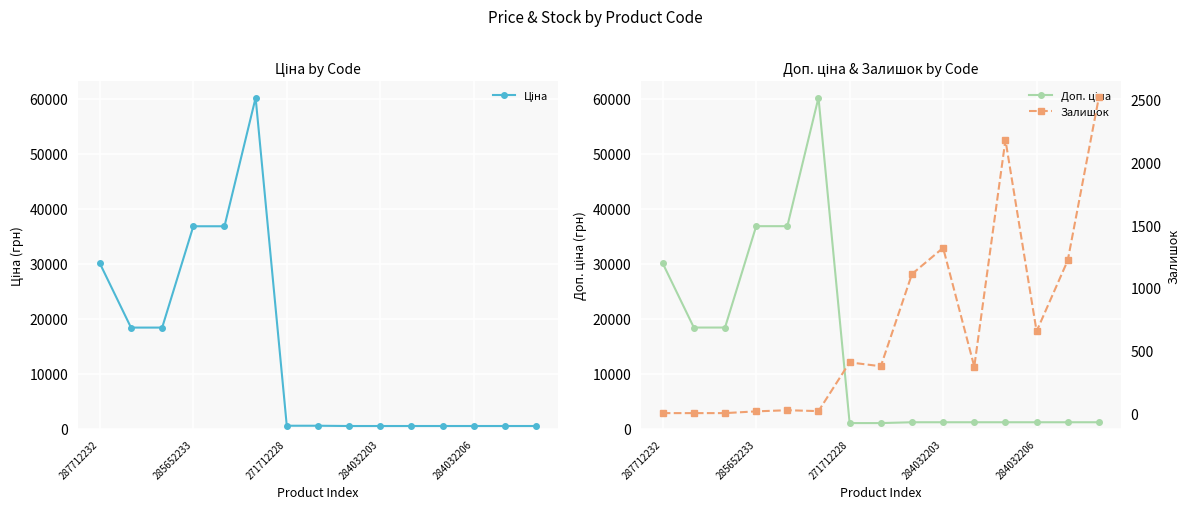

Reading right to left, what are all the values shown in this chart?

Ціна: 528.2	528.2	528.2	528.2	528.2	528.2	528.2	578.1	578.1	60205.6	36841.8	36841.8	18420.9	18420.9	30102.8
Доп. ціна: 1210.7	1210.7	1210.7	1210.7	1210.7	1210.7	1210.7	1060.0	1060.0	60205.6	36841.8	36841.8	18420.9	18420.9	30102.8
Залишок: 2522.0	1219.0	653.0	2181.0	371.0	1319.0	1110.0	374.0	405.0	16.0	23.0	14.0	0.0	0.0	0.0